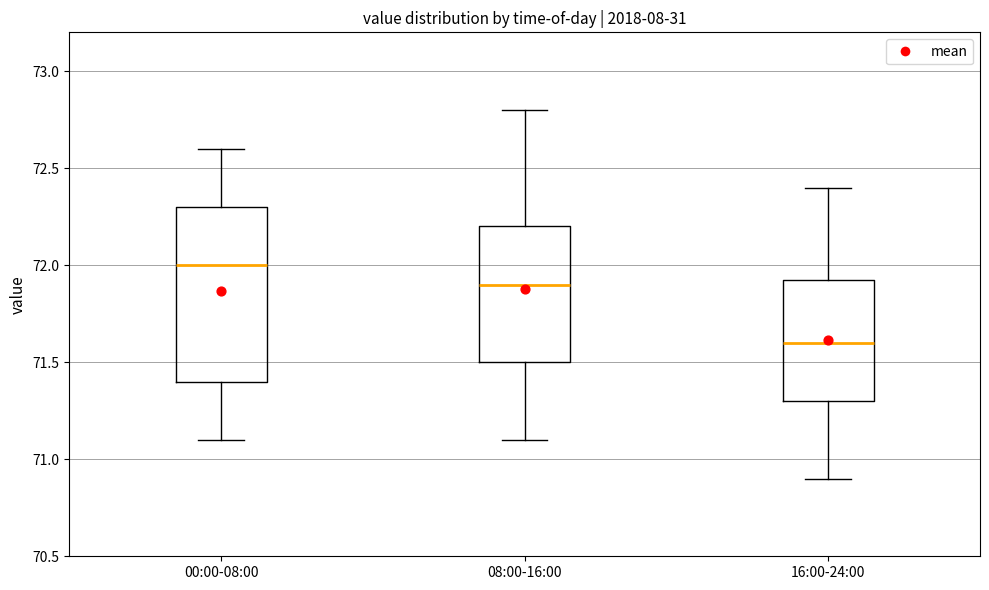

Which box has the lowest median line?

16:00-24:00